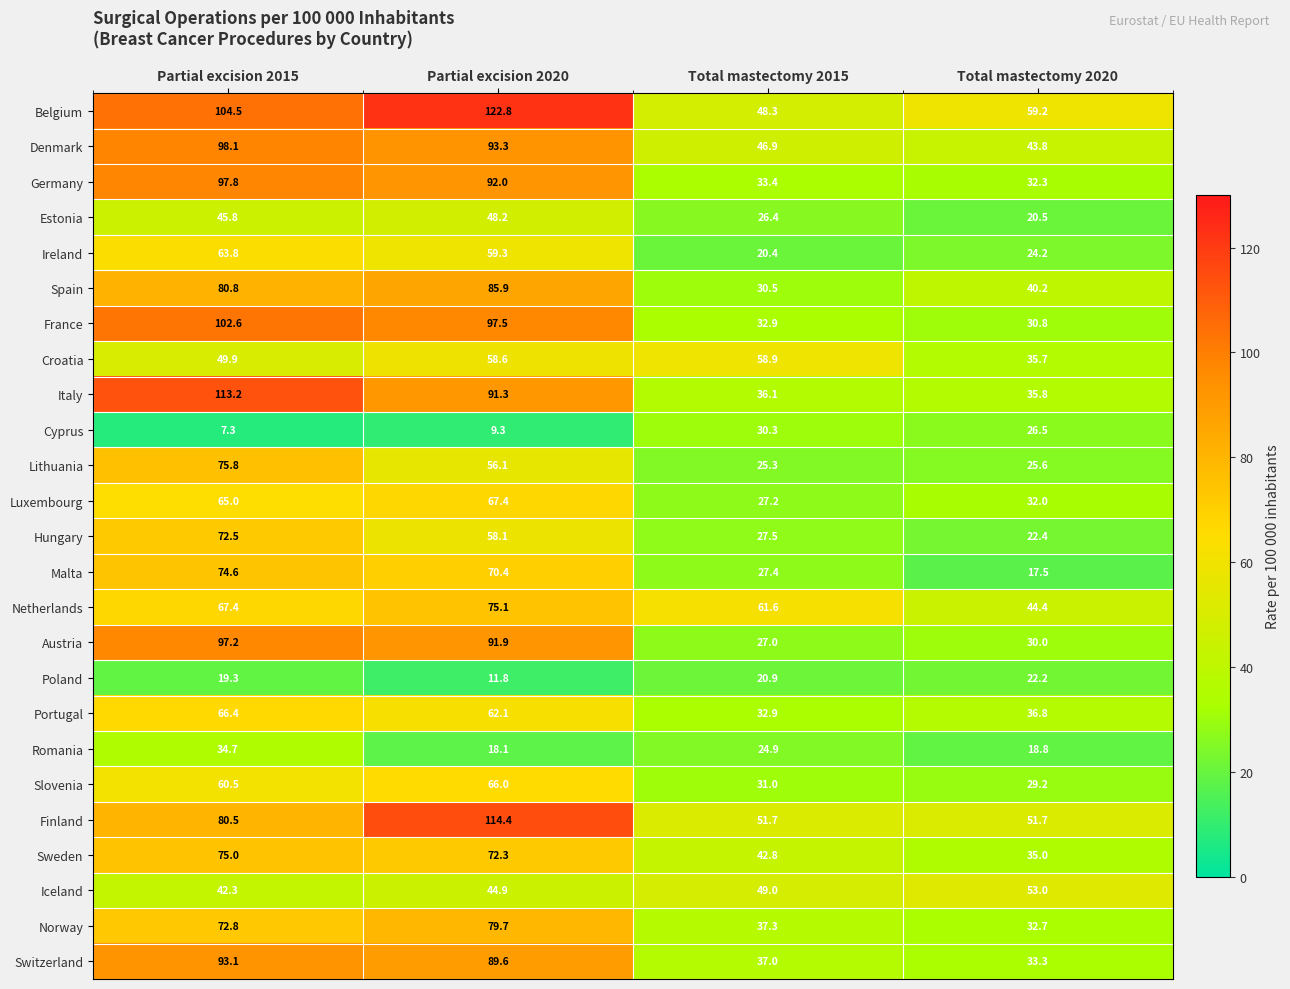

Which series has the widest spread of values?

Italy